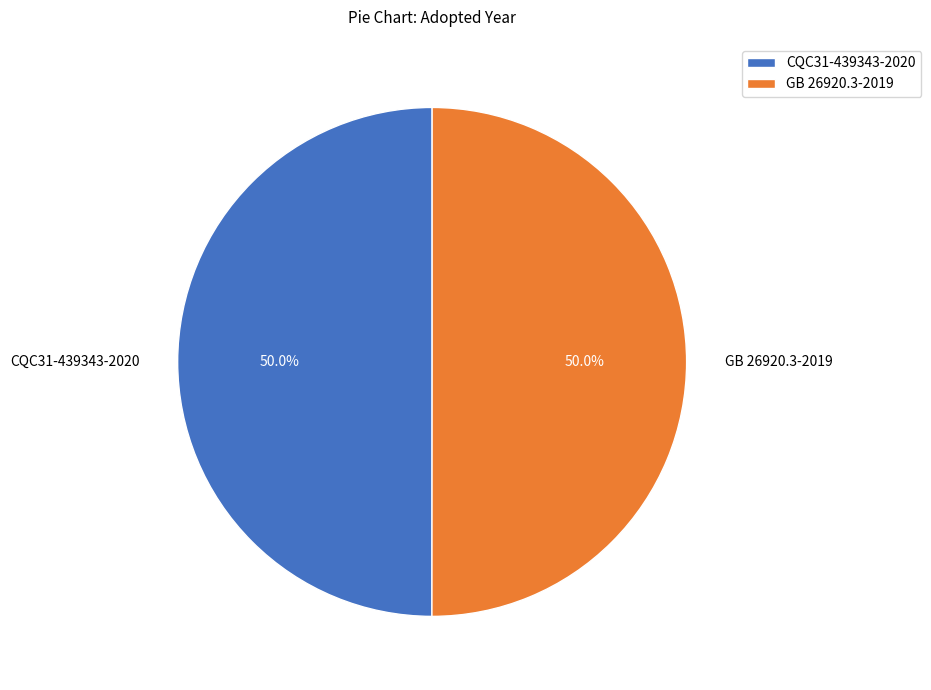

Approximately how many times larger is the value at GB 26920.3-2019 compared to CQC31-439343-2020?

1.0